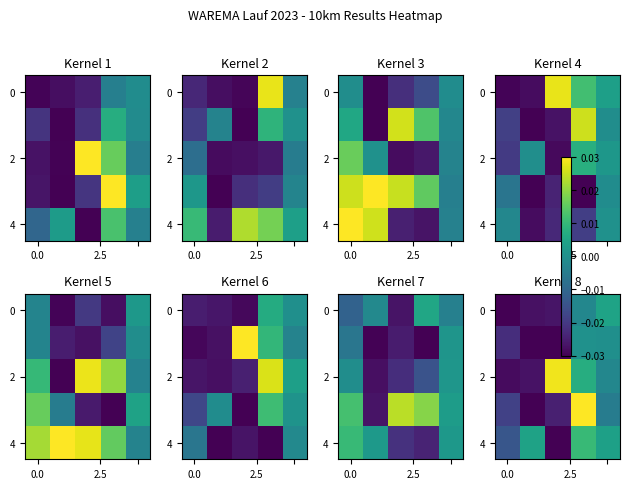

Where does the row_0 series first go above 0?

4